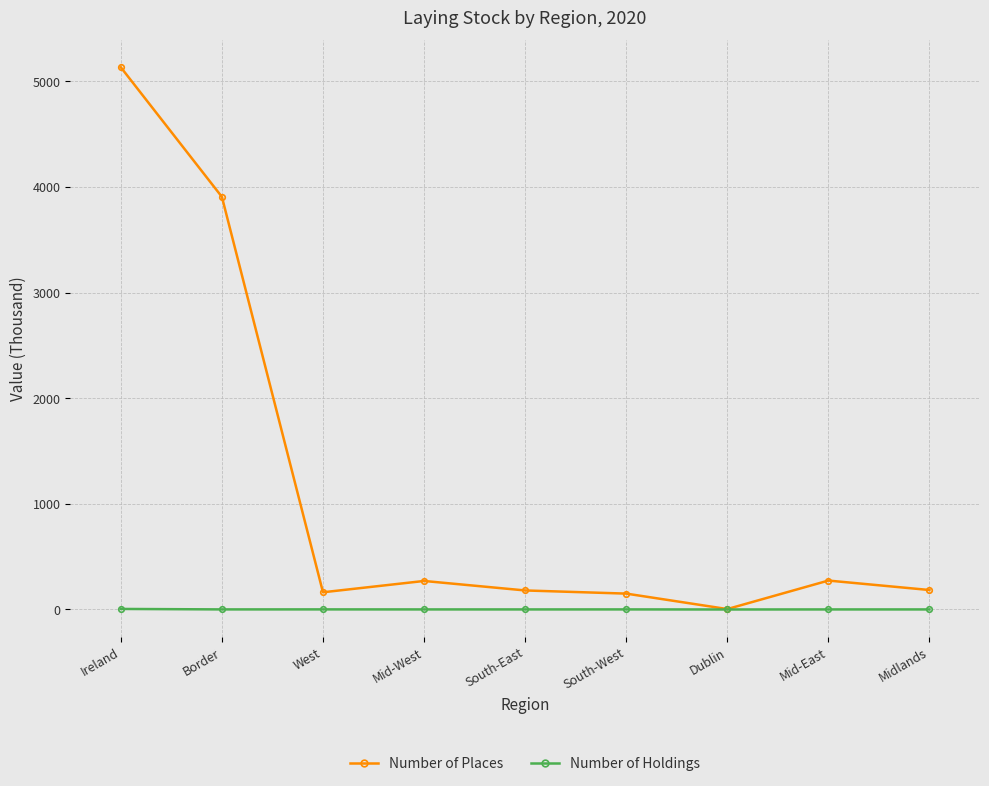

Between Ireland and Mid-East, which series saw the biggest shift?

Number of Places